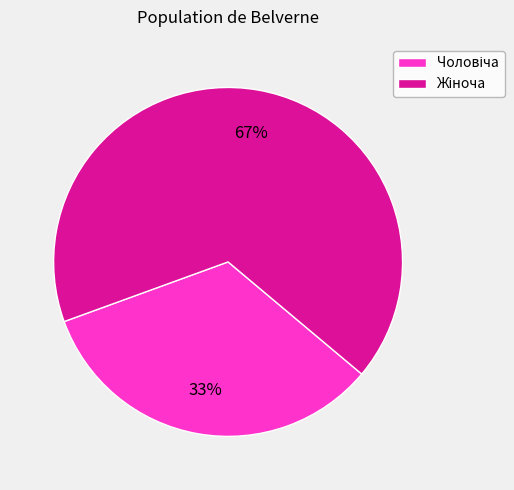

Is there a majority slice in this chart?

Yes